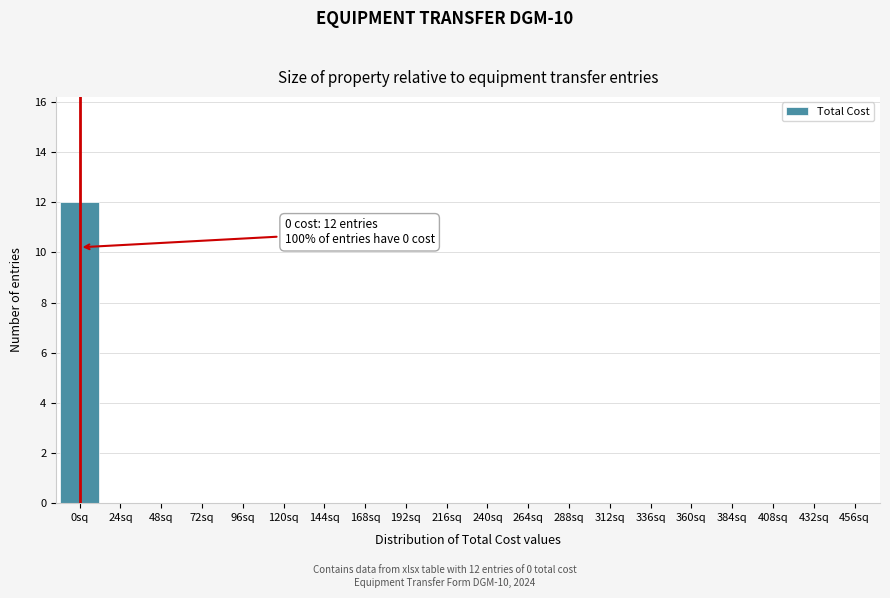

Reading left to right, what are all the values shown in this chart?

0sq=12	24sq=0	48sq=0	72sq=0	96sq=0	120sq=0	144sq=0	168sq=0	192sq=0	216sq=0	240sq=0	264sq=0	288sq=0	312sq=0	336sq=0	360sq=0	384sq=0	408sq=0	432sq=0	456sq=0